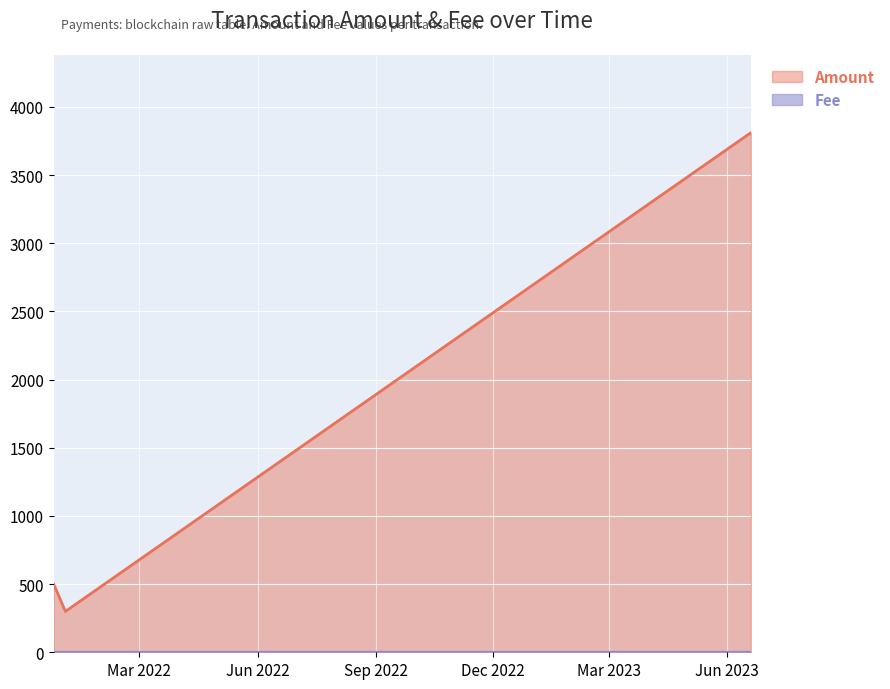

What position from the right is 2022-01-02 12:33:00?

4